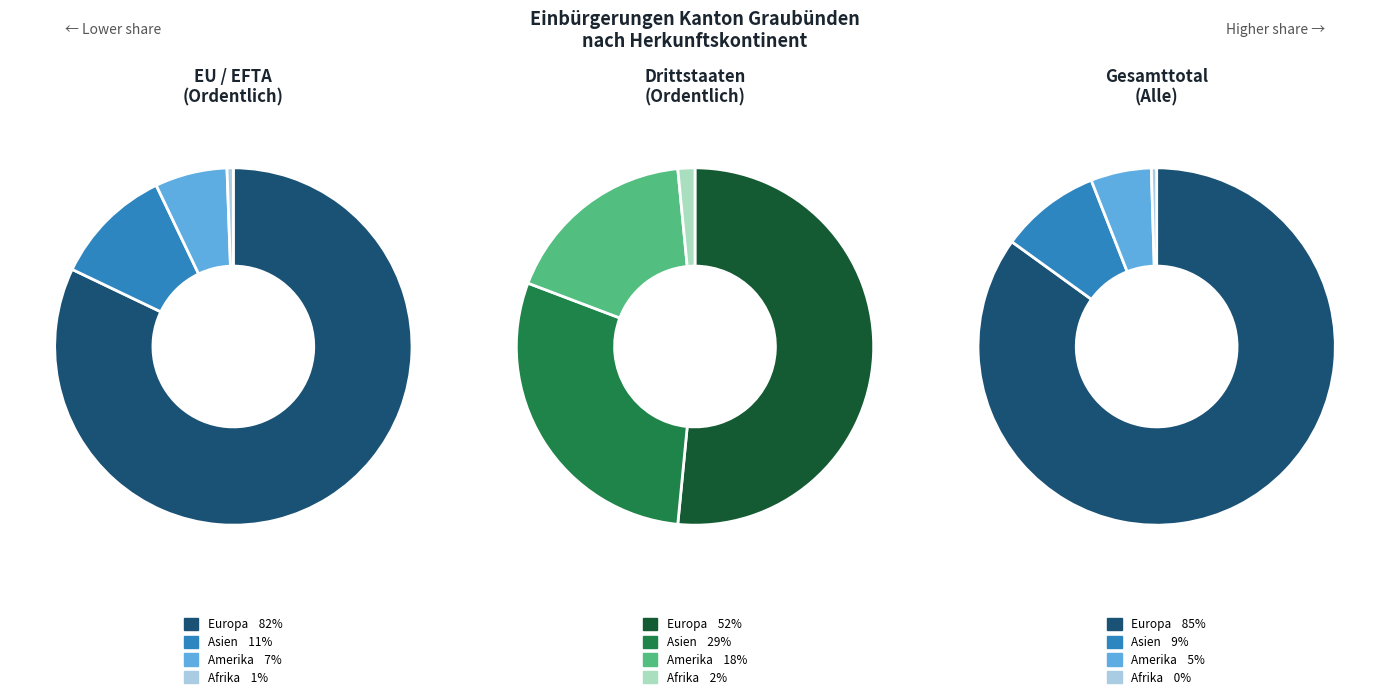

Combined, do Asien and Ozeanien account for over 50%?

No